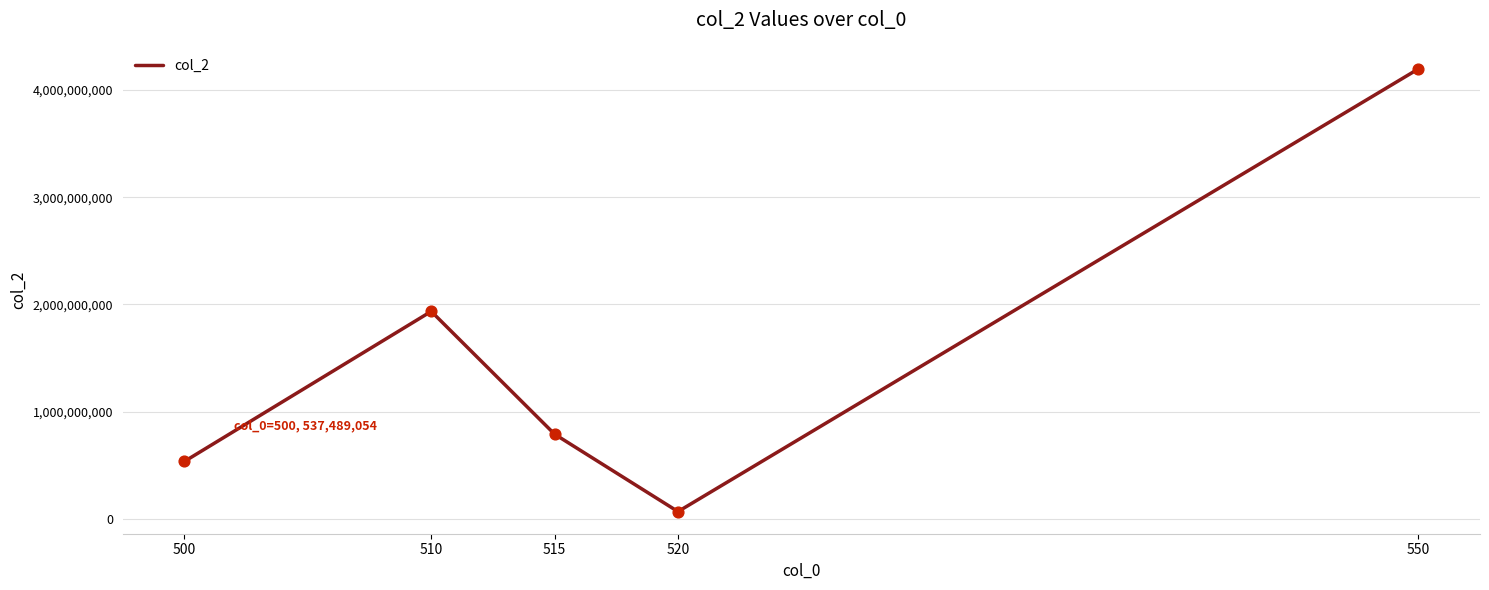

Approximately how many times larger is the value at 515 compared to 550?

0.2